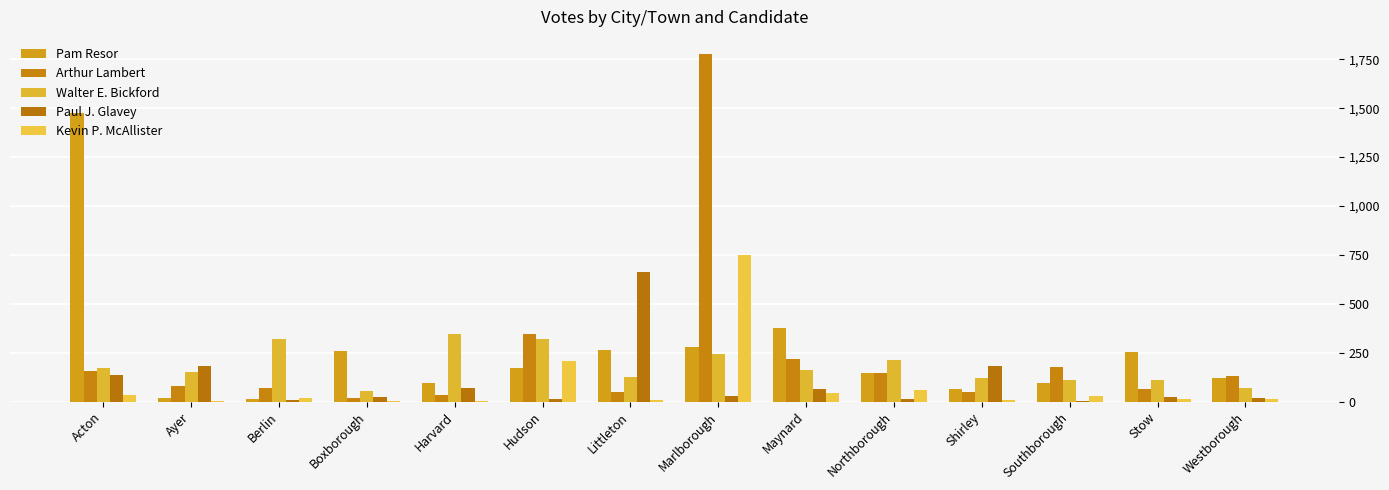

Between Ayer and Hudson, which series saw the biggest shift?

Arthur Lambert